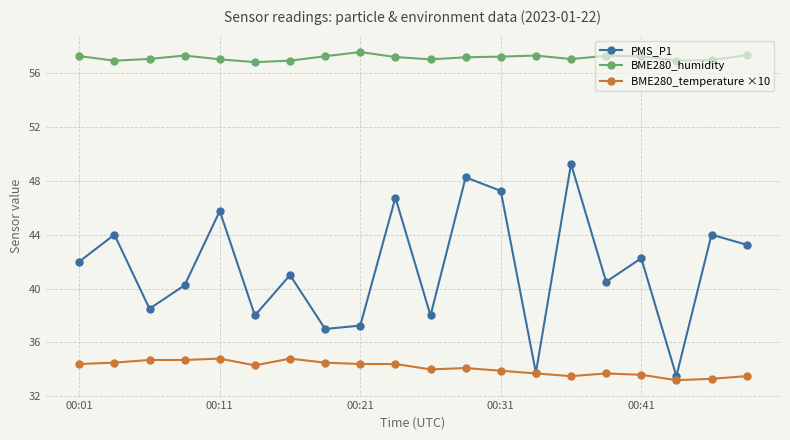

True or false: BME280_humidity and PMS_P1 intersect in this chart.

False